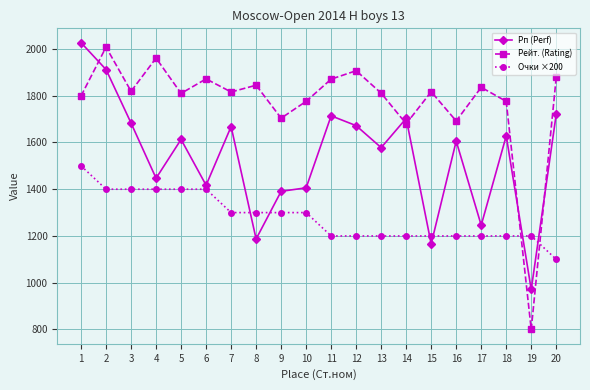

How many values in the Рп (Perf) series are below 1613?

10